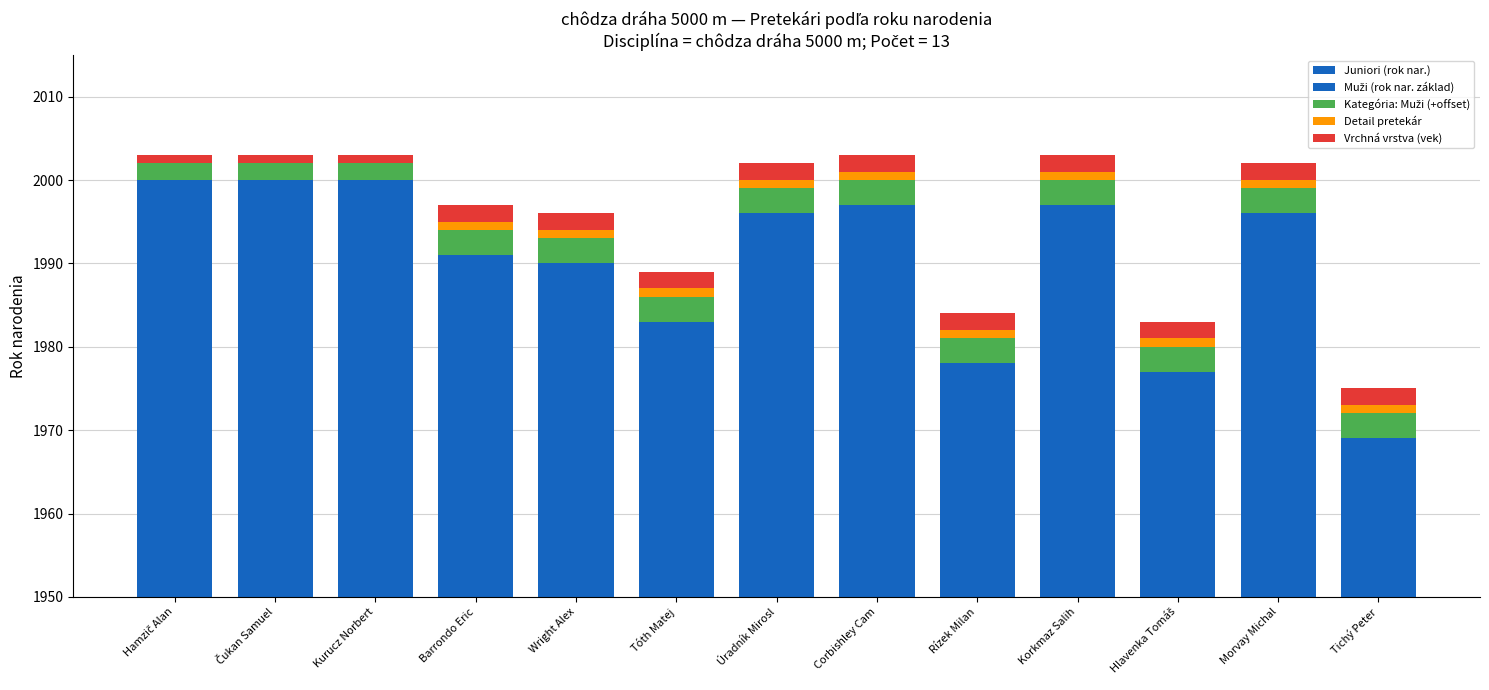

What is the sum of all Vrchná vrstva (vek) values?

23